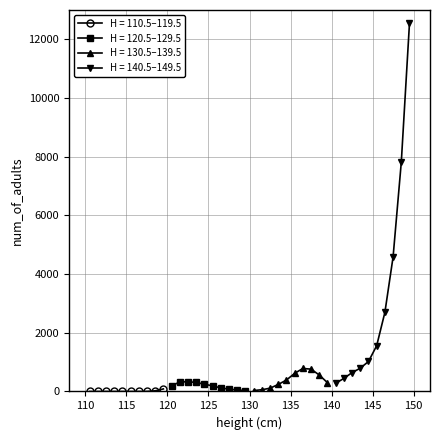

What is the average value of the 130.5-139.5 series?

385